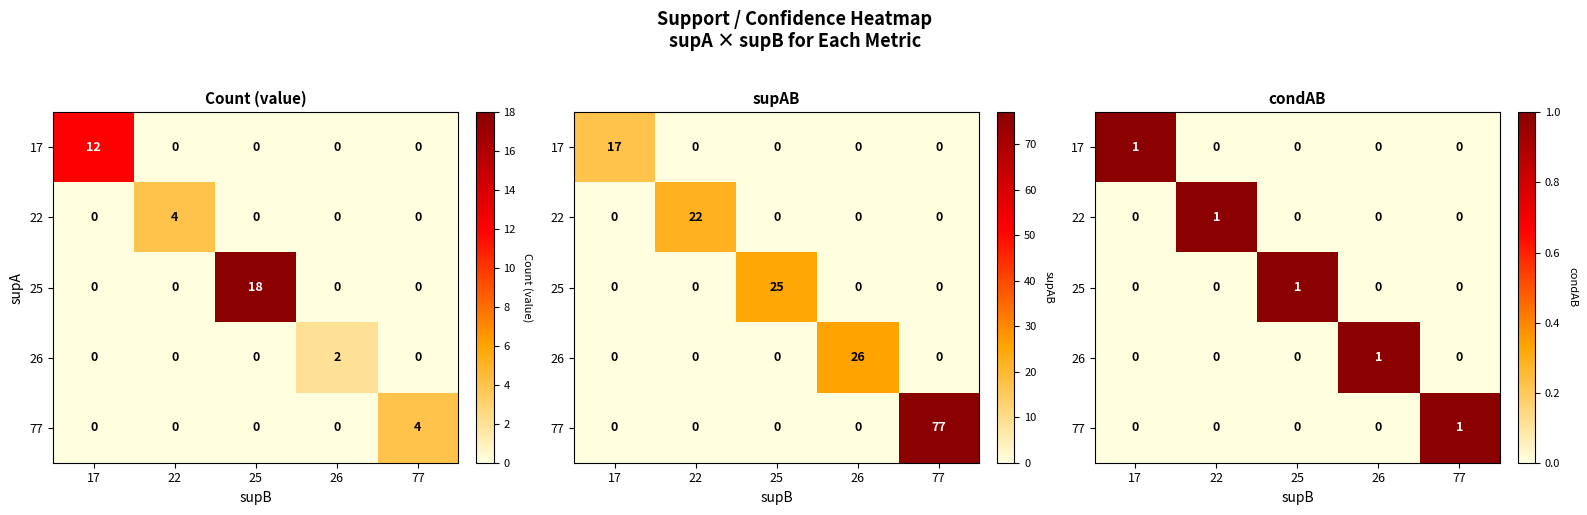

How many values in the 17 series exceed 0?

1